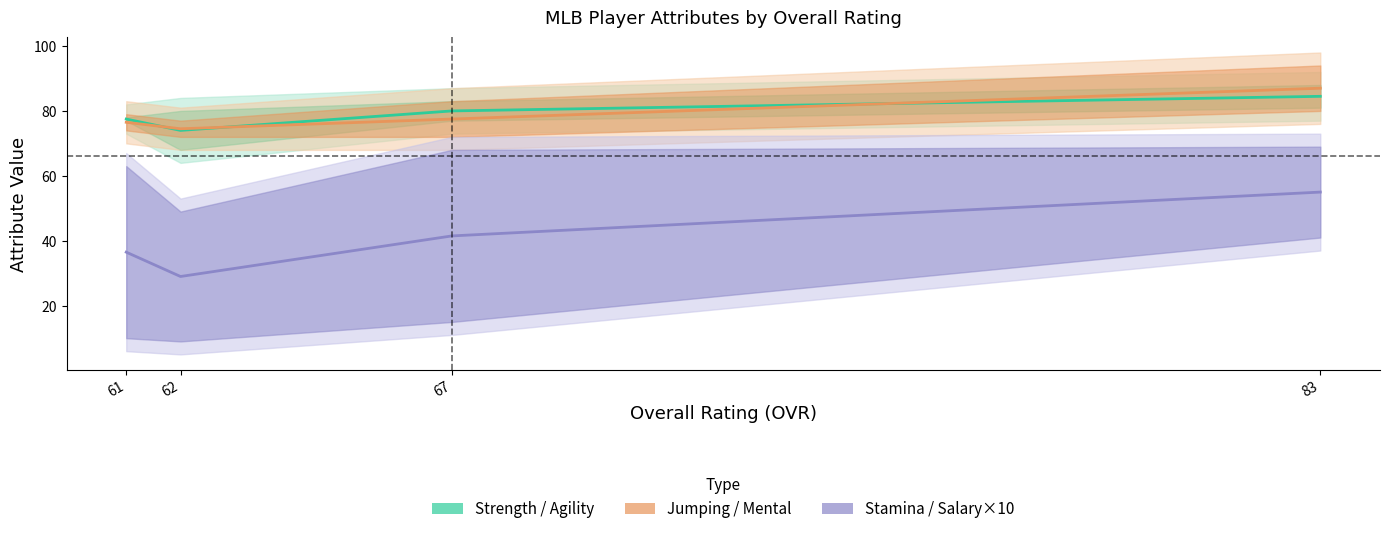

What is the minimum value for Stamina / Salary×10?

29.0